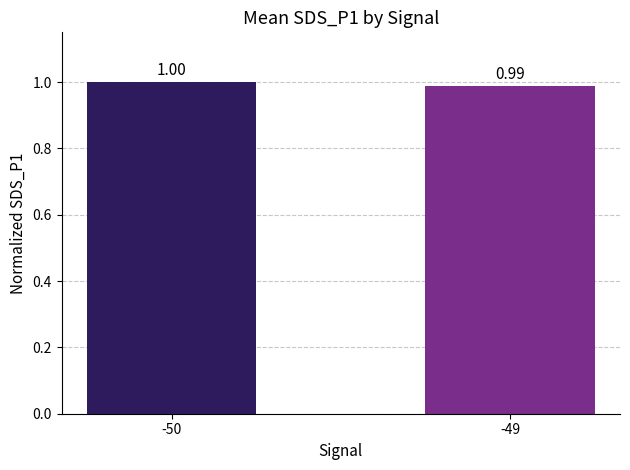

The value at -49 is 1.0. True or false?

True